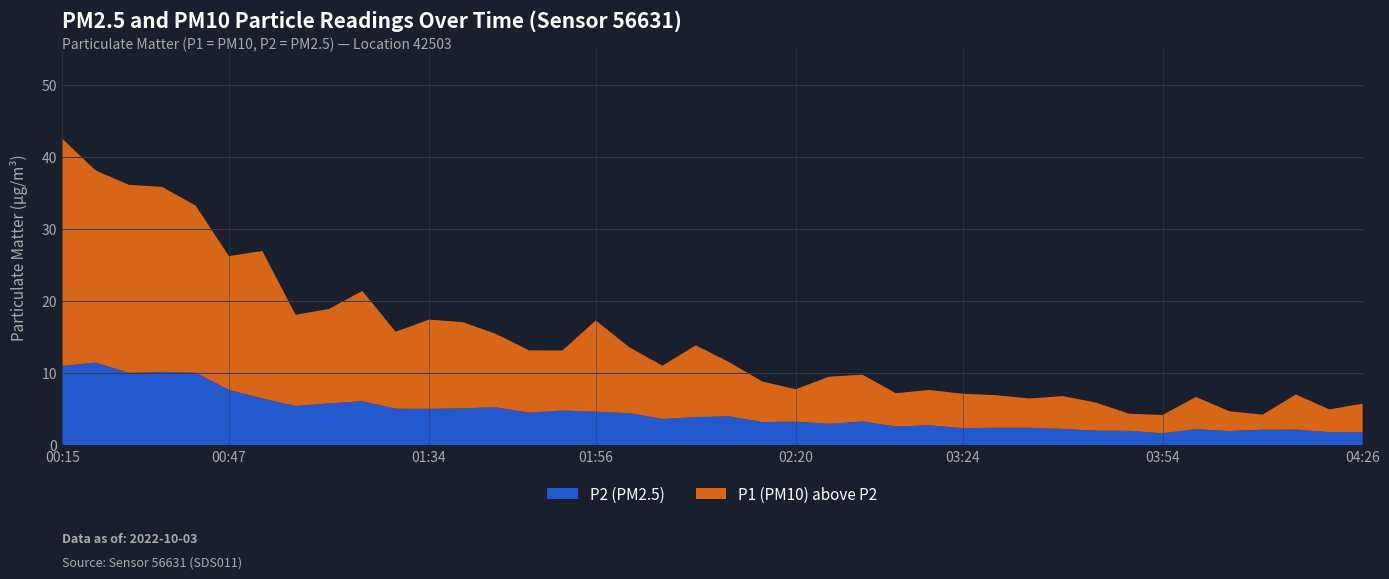

What is the sum of the P2 values at 04:12 and 01:51?

6.9